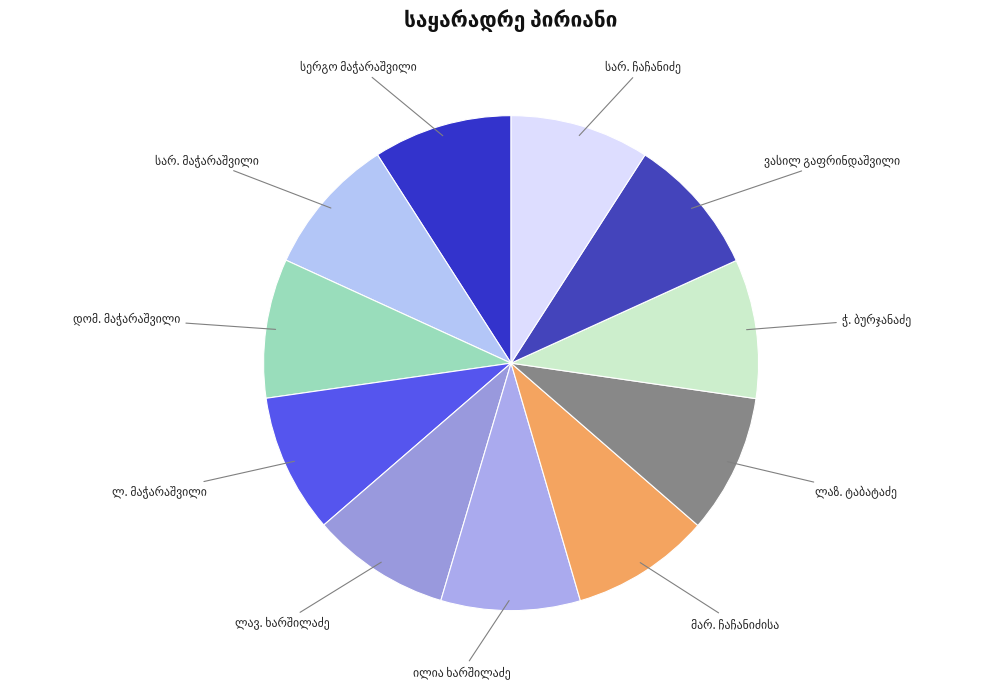

Is there any slice that represents more than half of the pie?

No